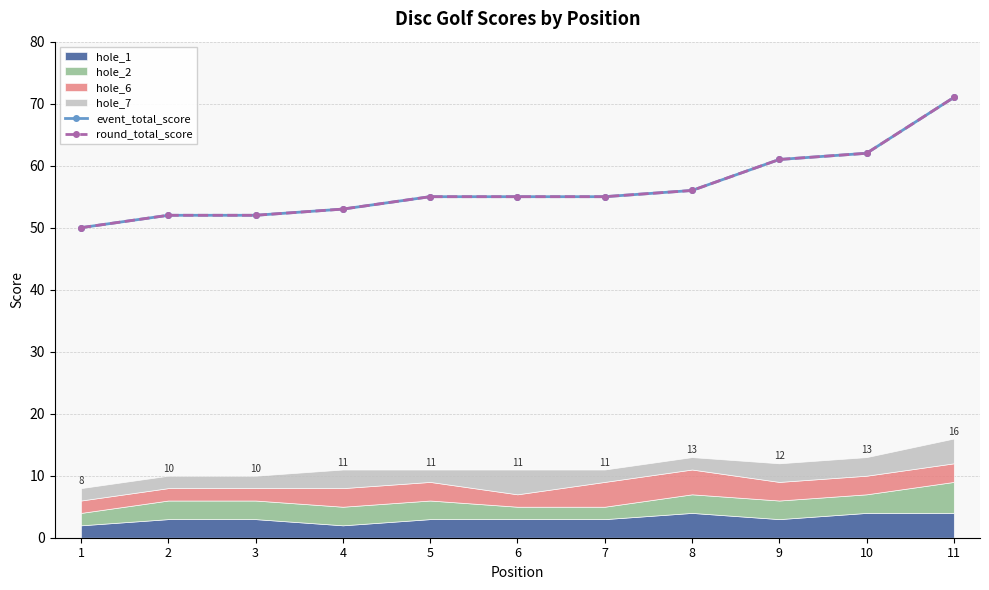

At which category does the chart reach its minimum across all series?

1